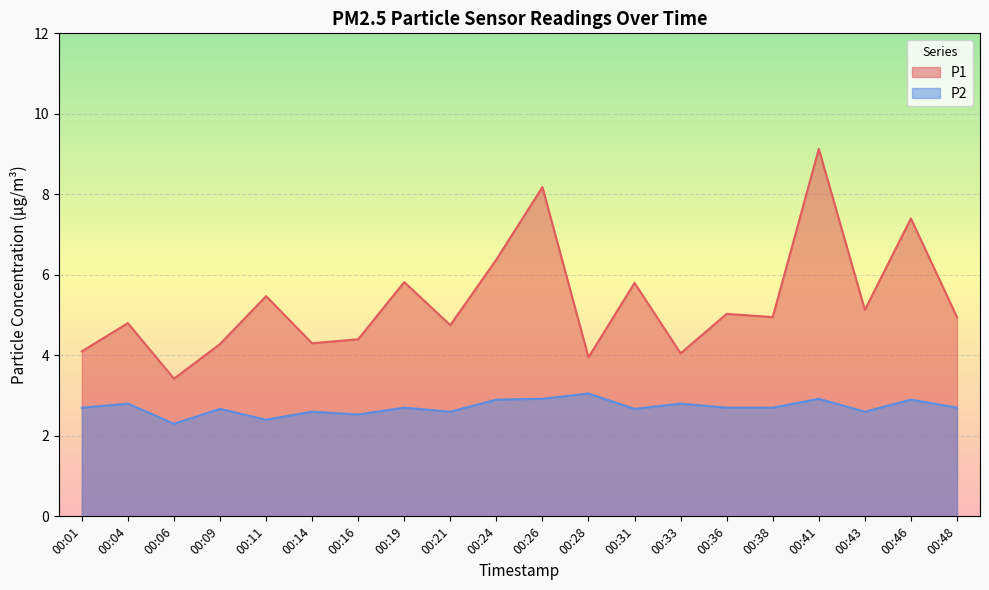

Which series changed the most between 00:11 and 00:46?

P1